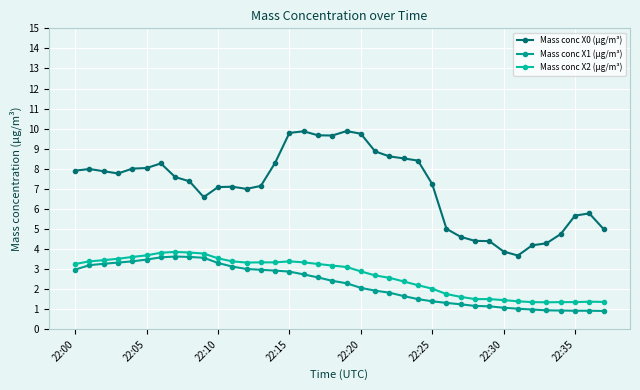

True or false: Mass conc X0 (μg/m³) and Mass conc X2 (μg/m³) cross at least once.

False